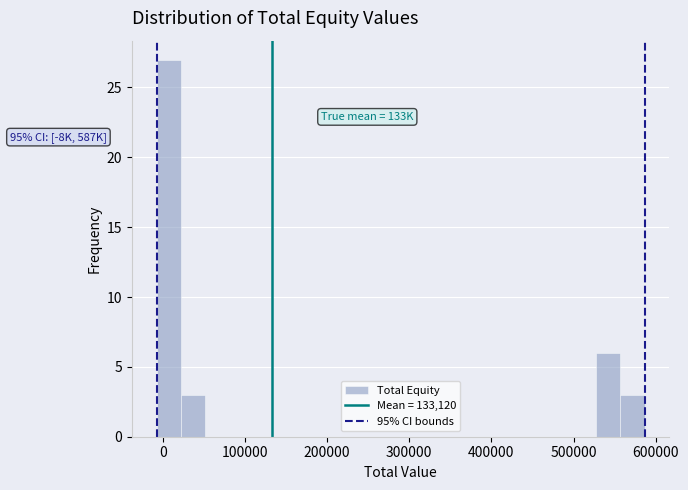

Read against the x-axis, roughly where is the centre of the tallest bar?

10000